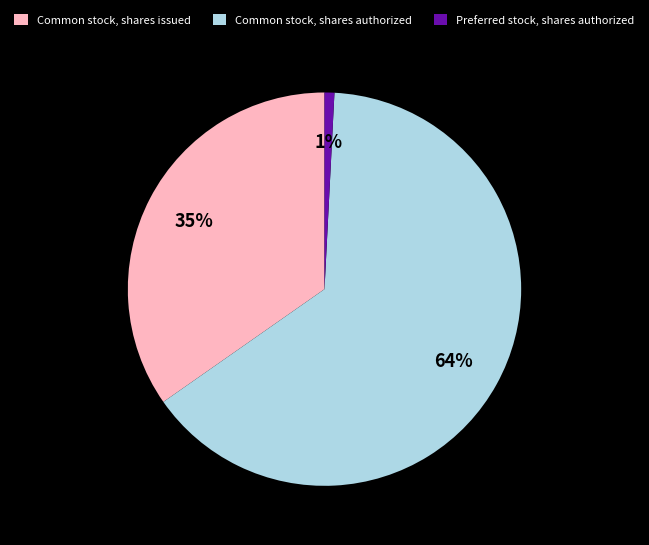

Is the sum of Common stock, shares authorized and Common stock, shares issued greater than half?

Yes